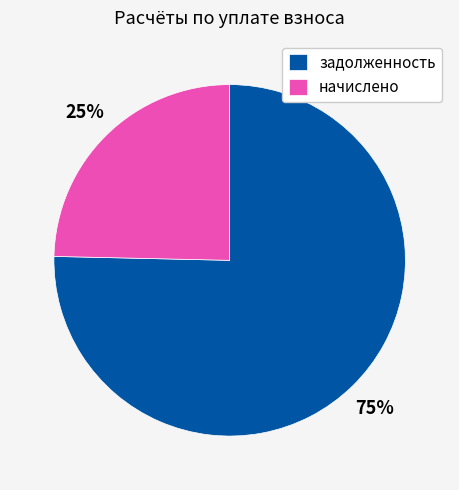

Is there a majority slice in this chart?

Yes